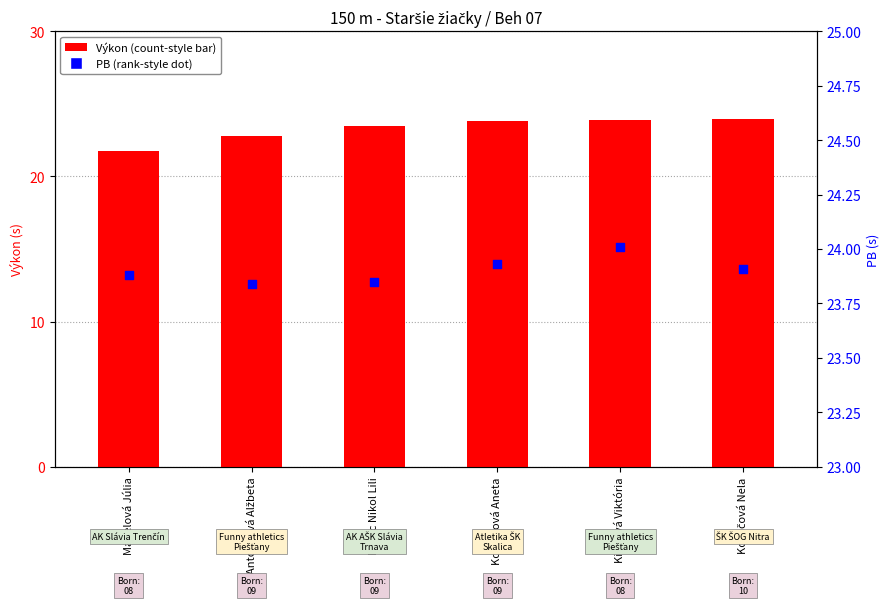

Which series reaches the maximum Y coordinate?

PB (s)